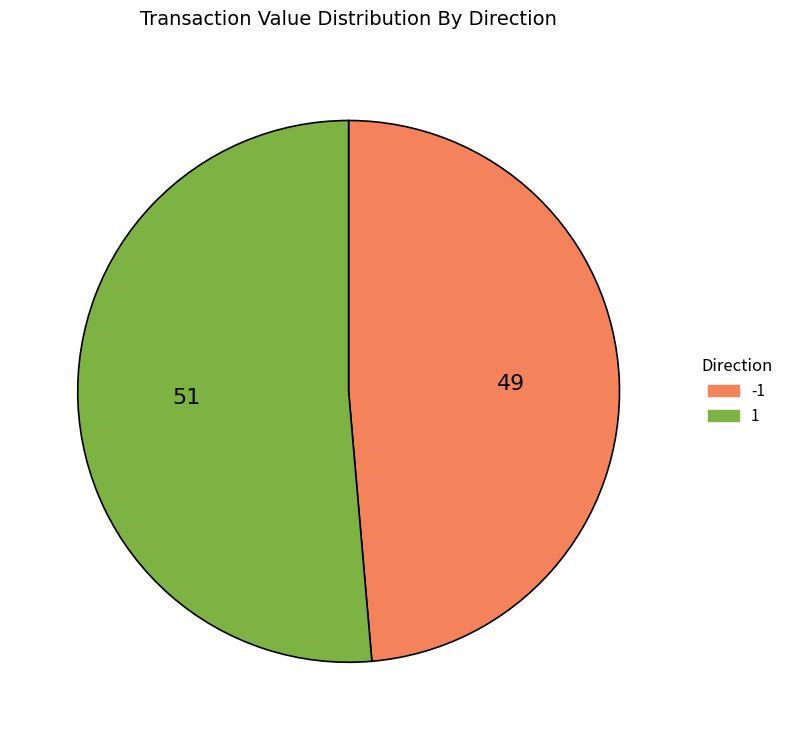

Is there a majority slice in this chart?

Yes